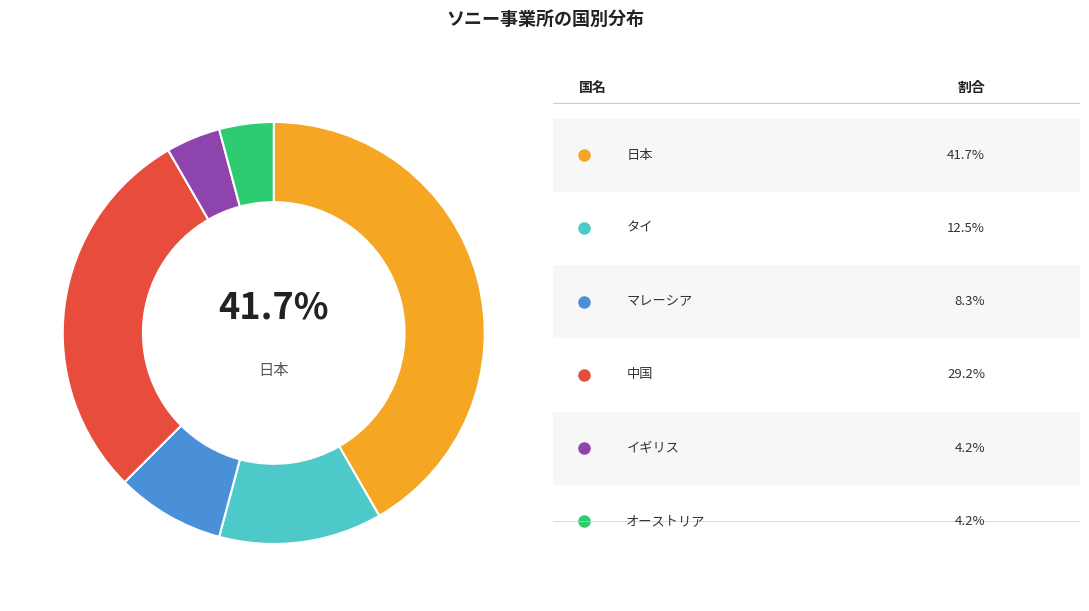

Is there a majority slice in this chart?

No